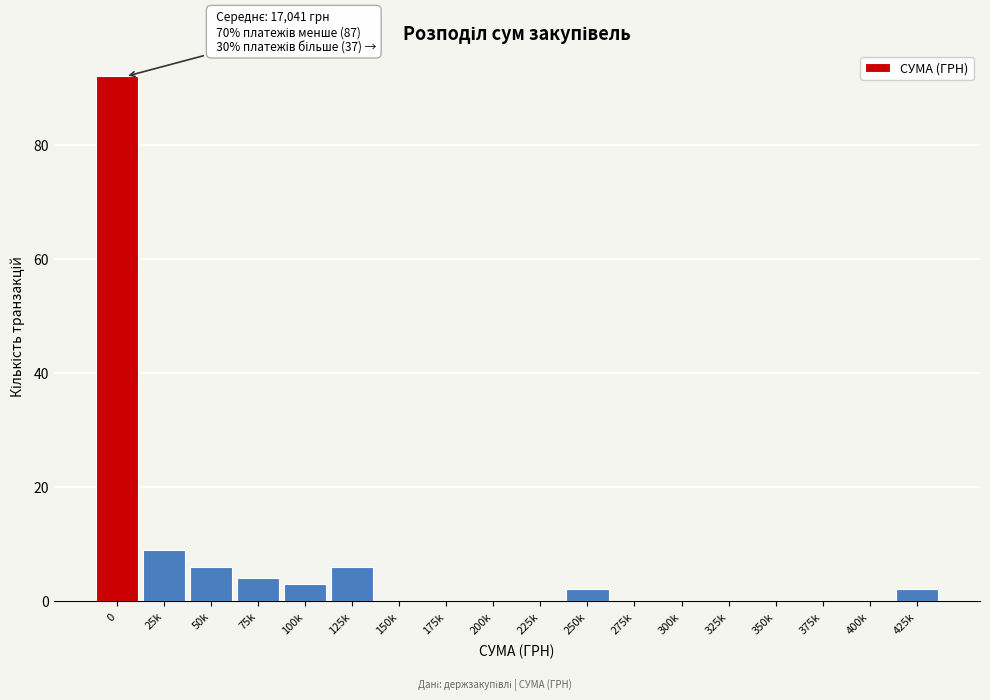

Reading right to left, list all the values displayed in this chart.

425k=2	400k=0	375k=0	350k=0	325k=0	300k=0	275k=0	250k=2	225k=0	200k=0	175k=0	150k=0	125k=6	100k=3	75k=4	50k=6	25k=9	0=92